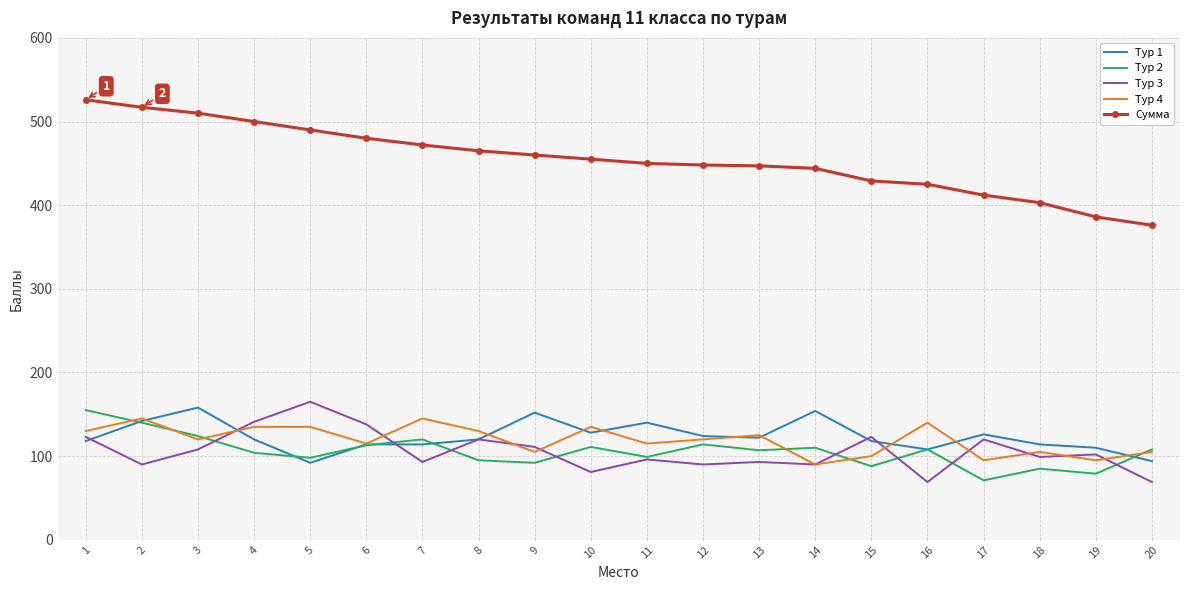

What is the maximum value shown in the chart?

526